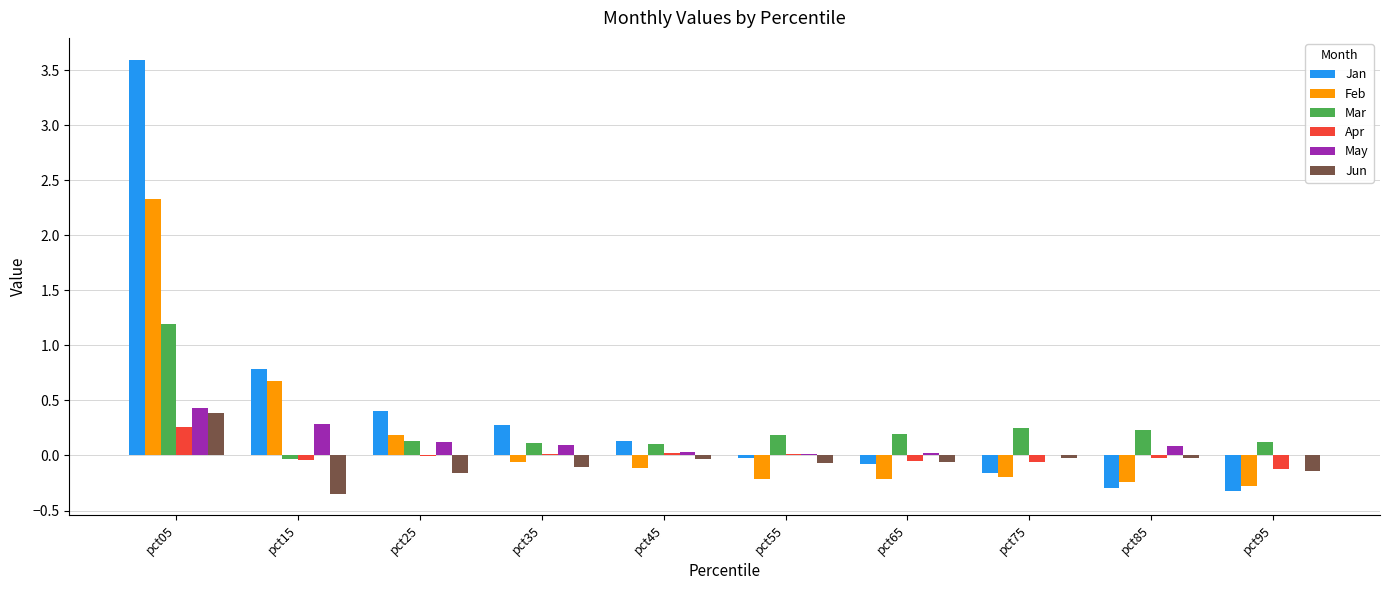

How many data points does each series have?

10